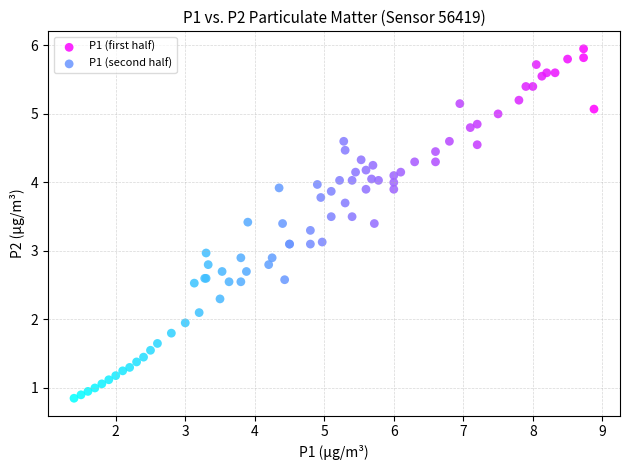

Which series contains the lowest Y value?

P1 (second half)